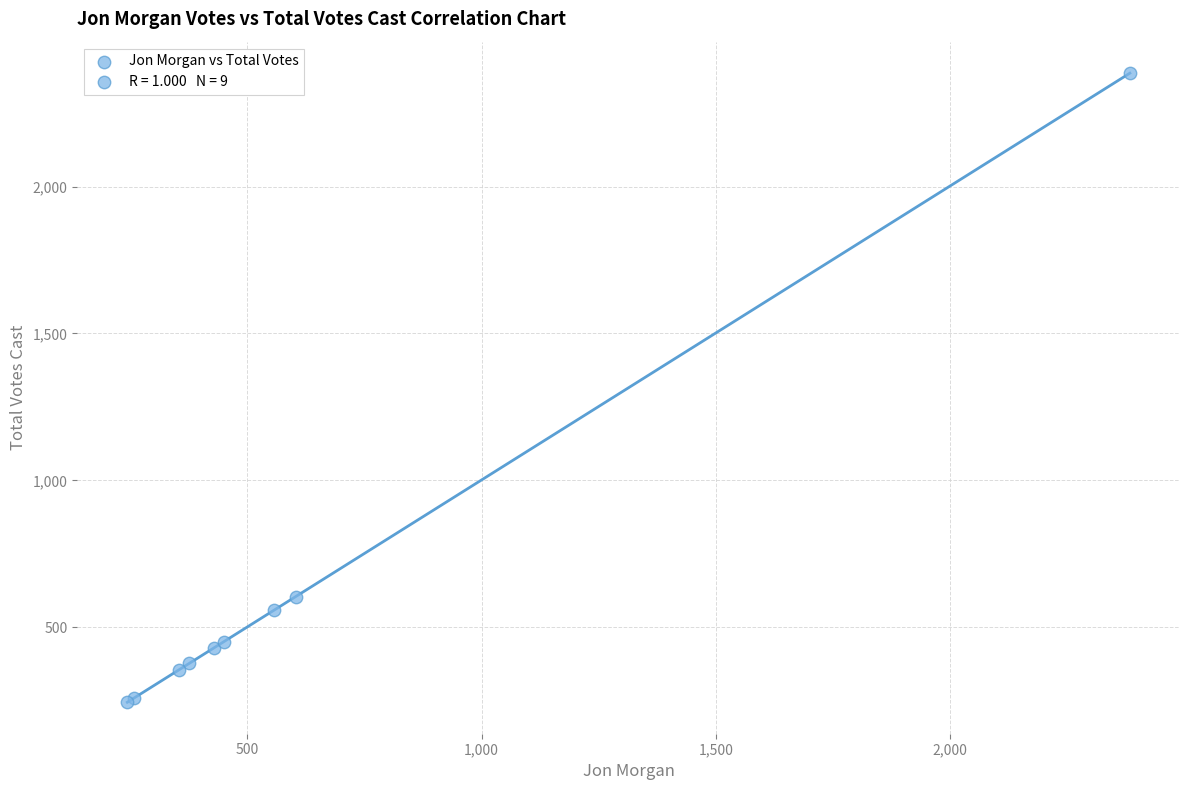

What Y value in the scatter plot is closest to 1315?

603